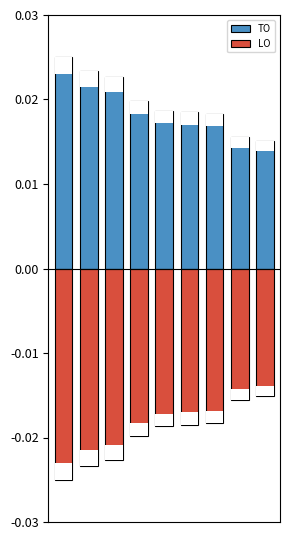

Reading left to right, list all the values displayed in this chart.

TO: 0=0.0	1=0.0	2=0.0	3=0.0	4=0.0	5=0.0	6=0.0	7=0.0	8=0.0
LO: 0=-0.0	1=-0.0	2=-0.0	3=-0.0	4=-0.0	5=-0.0	6=-0.0	7=-0.0	8=-0.0